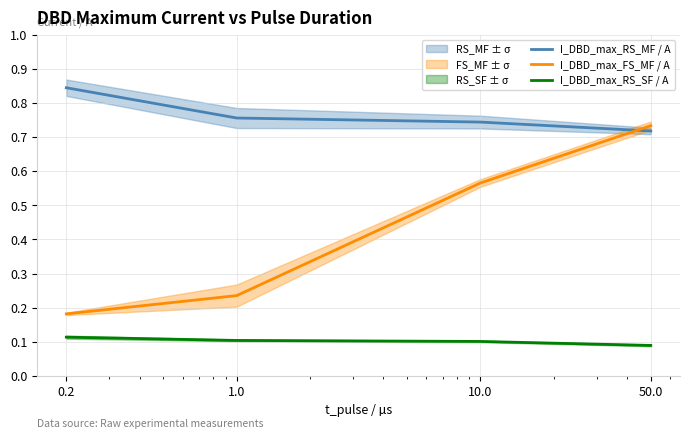

Where do I_DBD_max_FS_MF / A and I_DBD_max_RS_MF / A first cross each other?

10.0 and 50.0